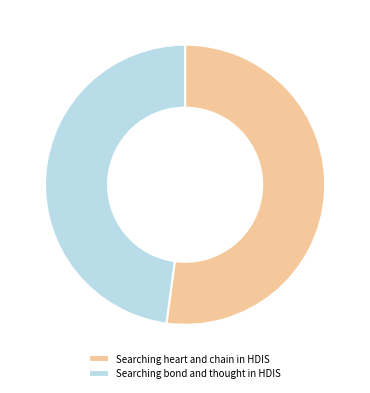

Rank the categories by value from lowest to highest.

Searching bond and thought in HDIS, Searching heart and chain in HDIS